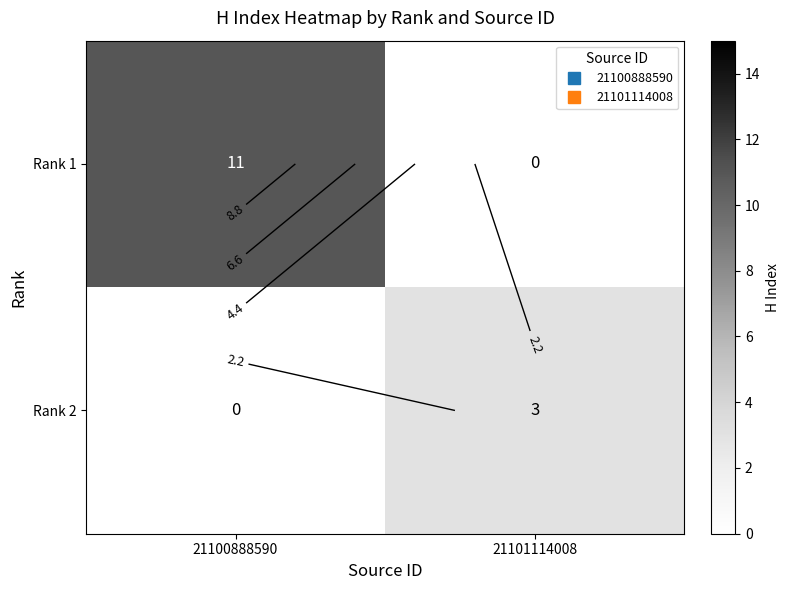

How many values in Rank 1 are above zero?

1